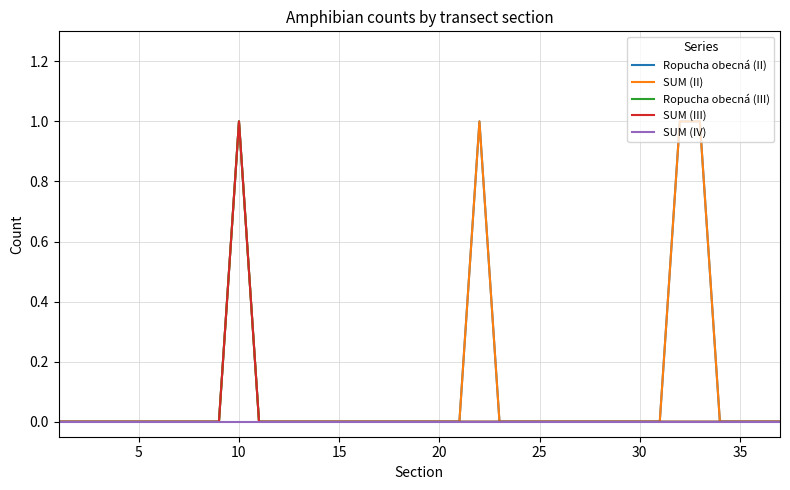

True or false: SUM (II) and Ropucha obecná (II) intersect in this chart.

False